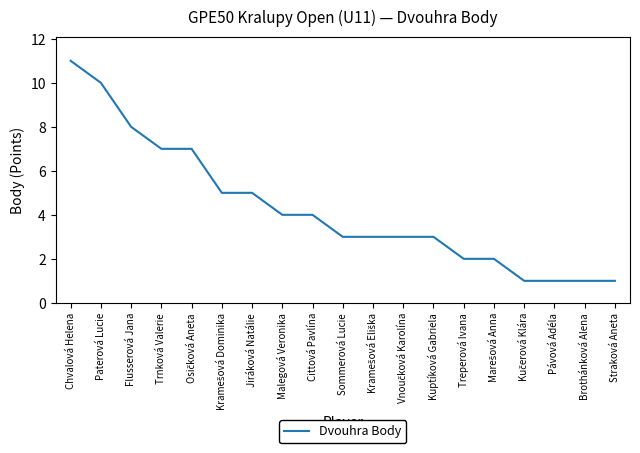

The chart shows a value of 4 at Kuptíková Gabriela. True or false?

False